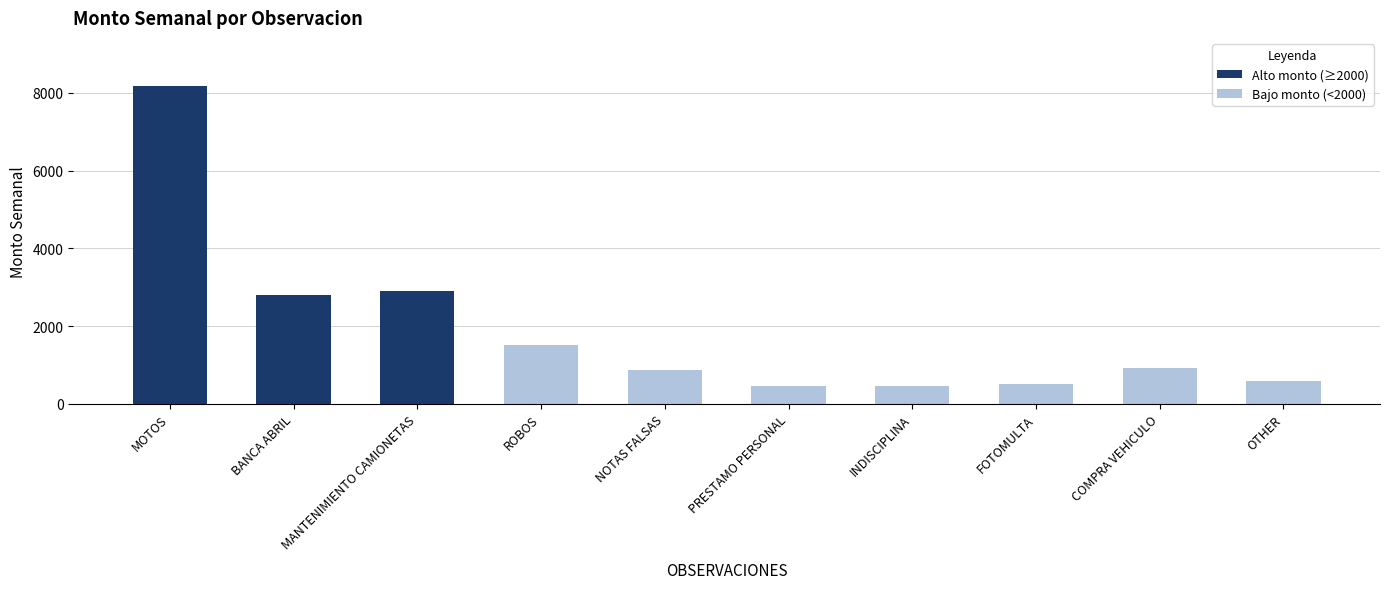

Between FOTOMULTA and ROBOS, which is larger?

ROBOS